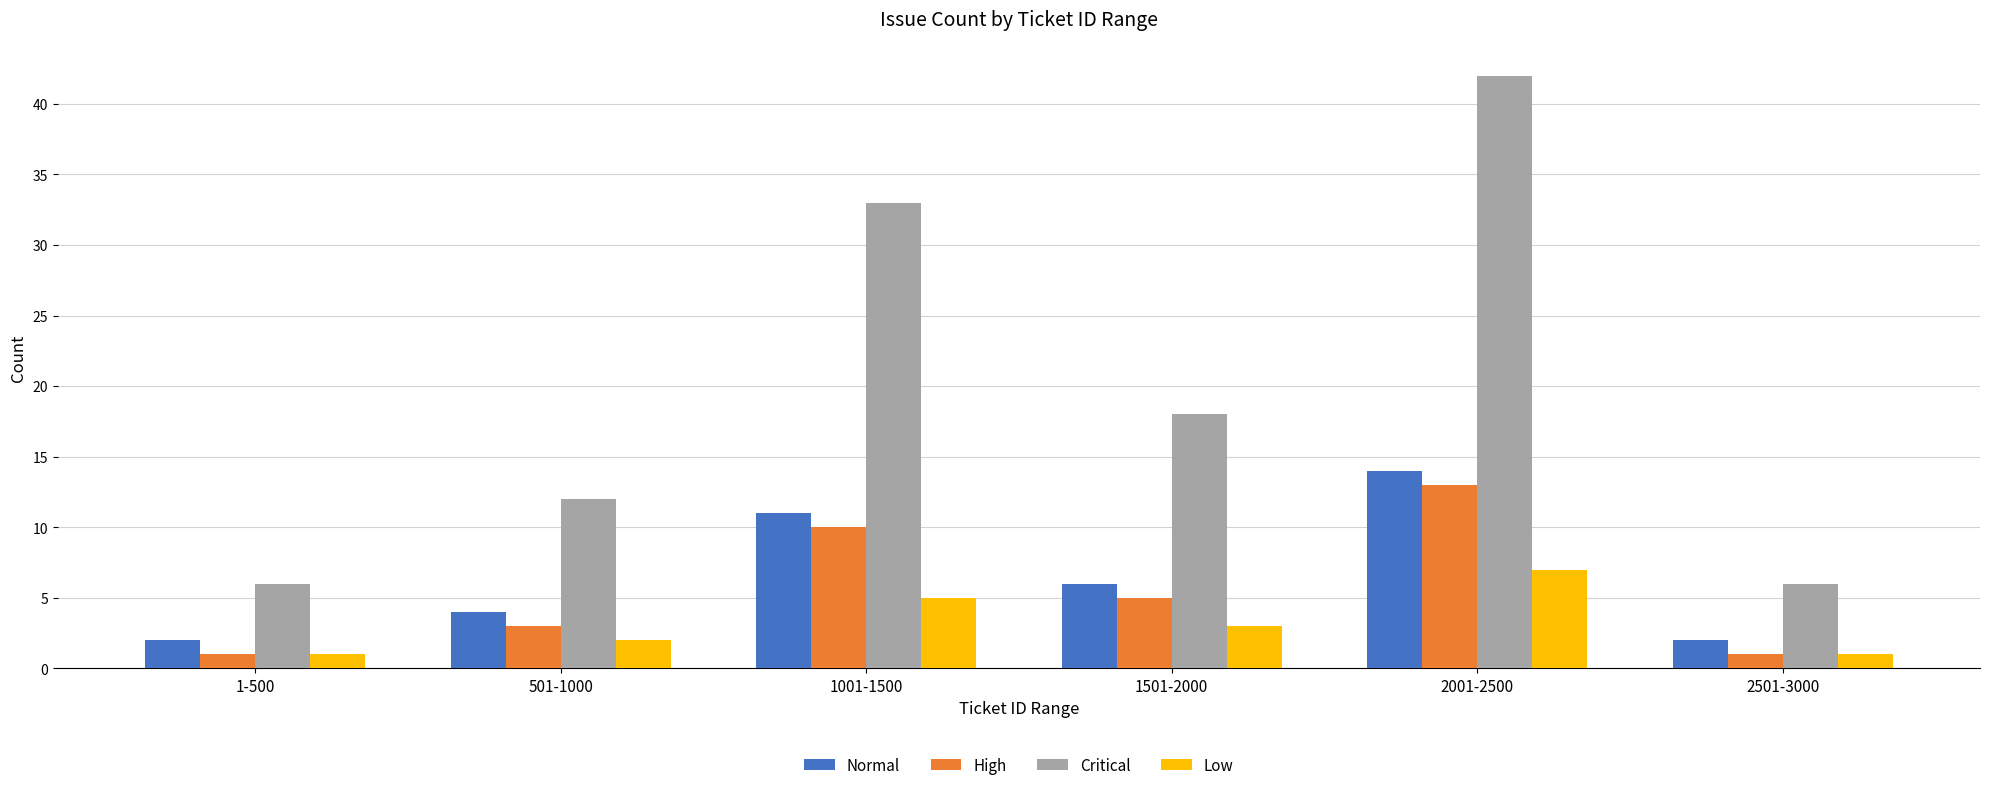

What is the total value across all series at 1-500?

10